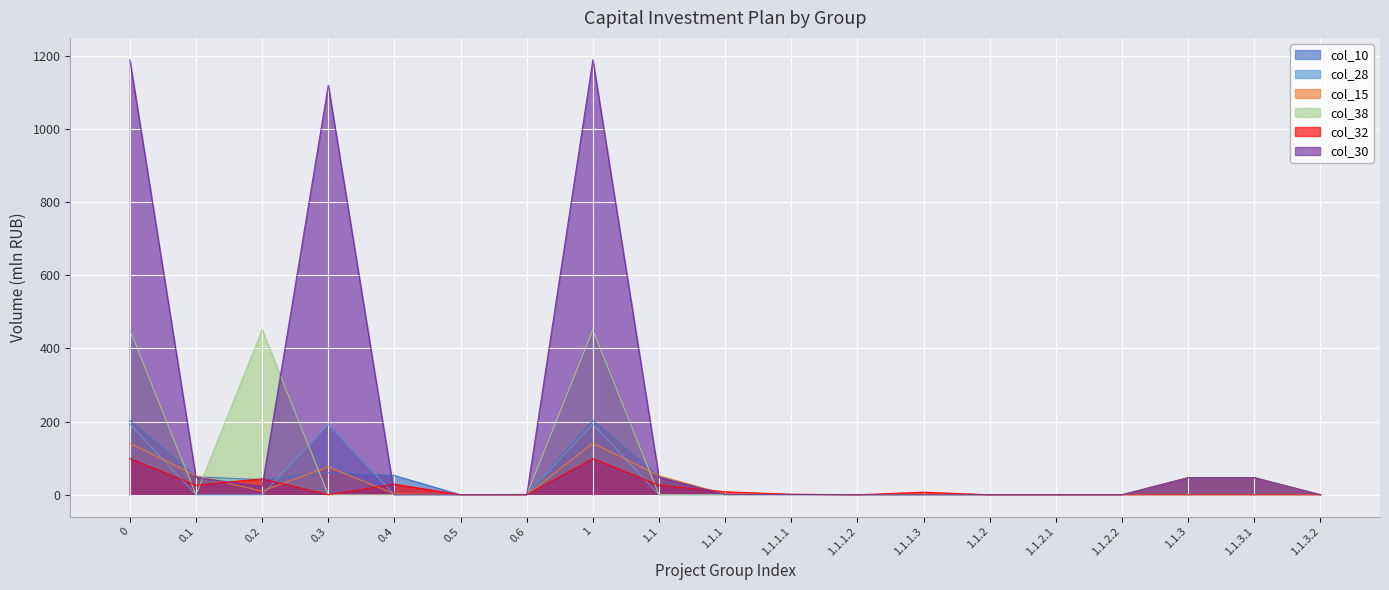

After their last crossing, which series has the higher values: col_32 or col_15?

col_32